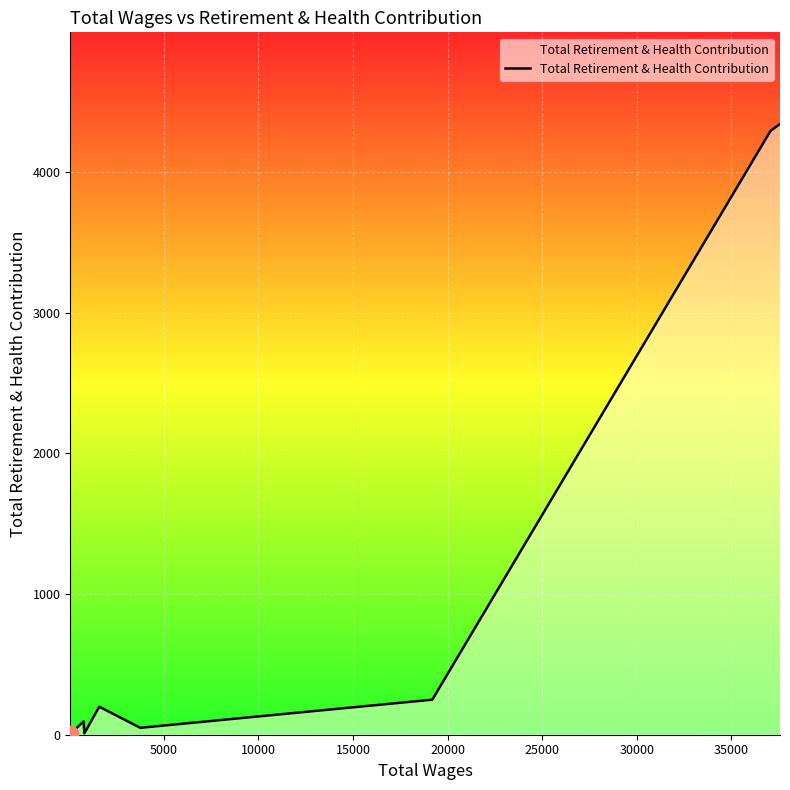

What is the maximum value shown in the chart?

4341